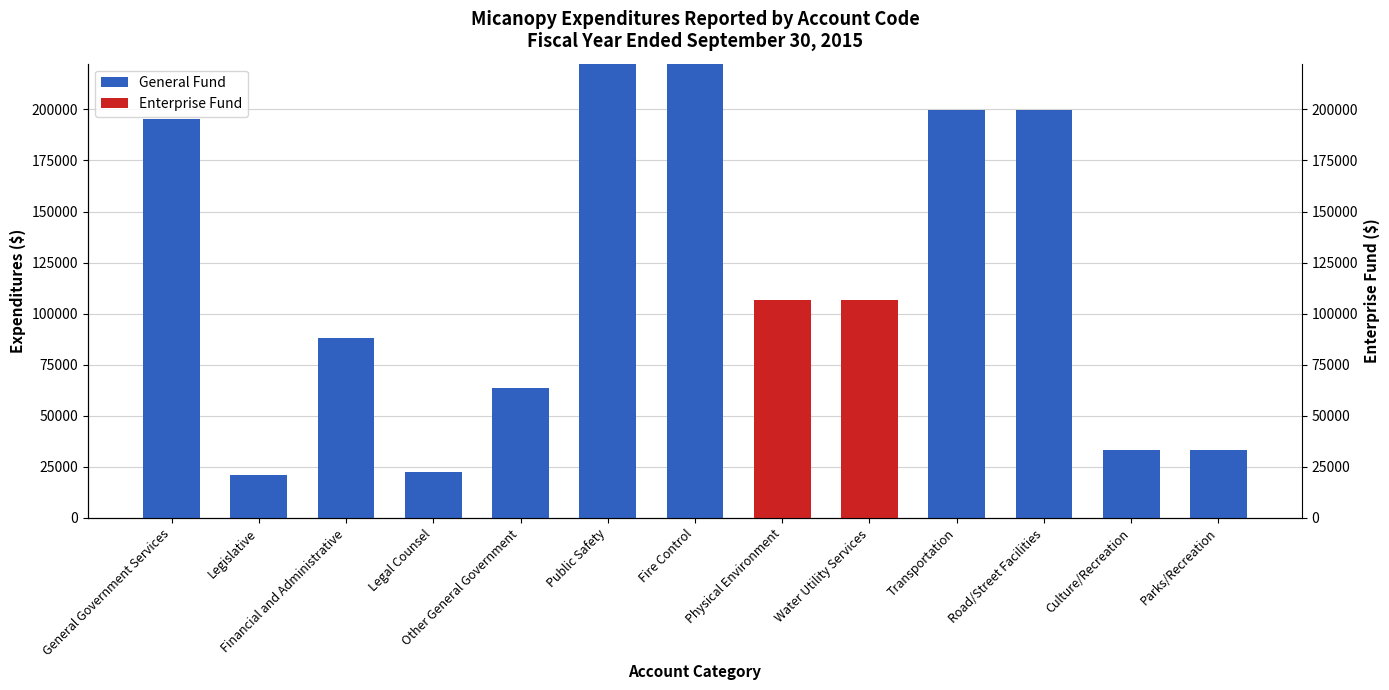

Is it true that General Fund equals 0 at Physical Environment?

True